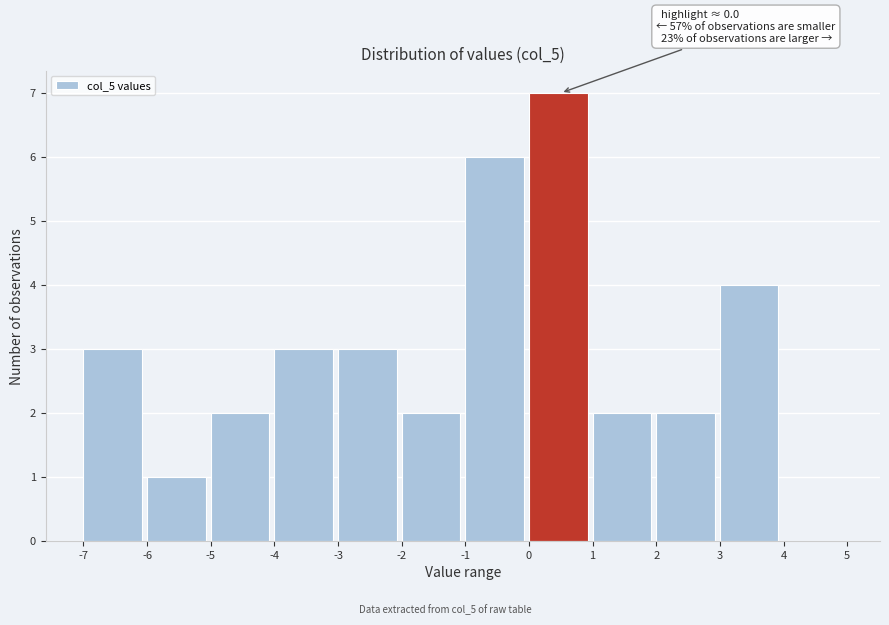

Over which range of the x-axis is the bar tallest?

0 to 1